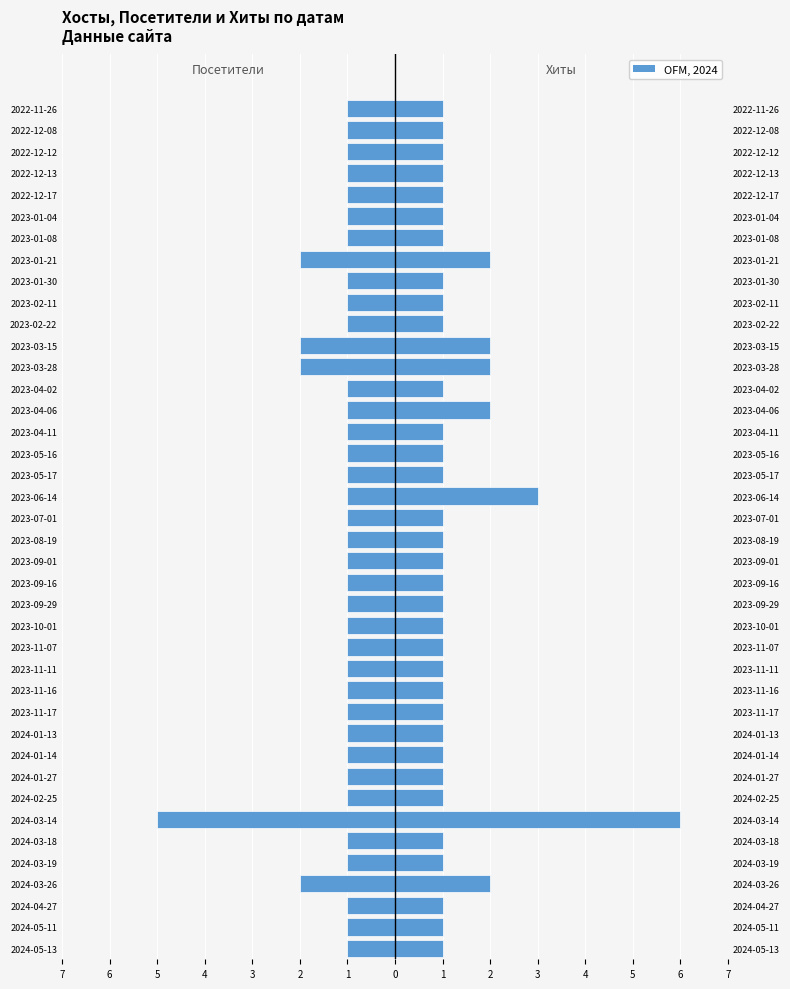

Which series has the largest range (max minus min)?

Хиты